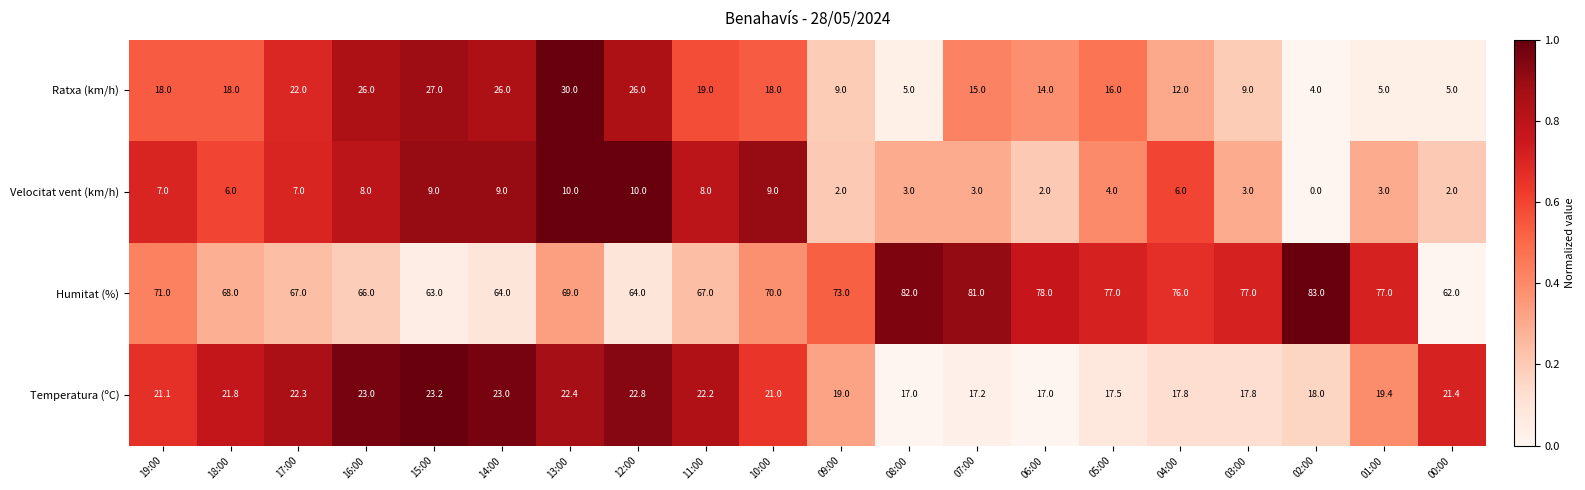

Which category has the highest value across all series?

02:00